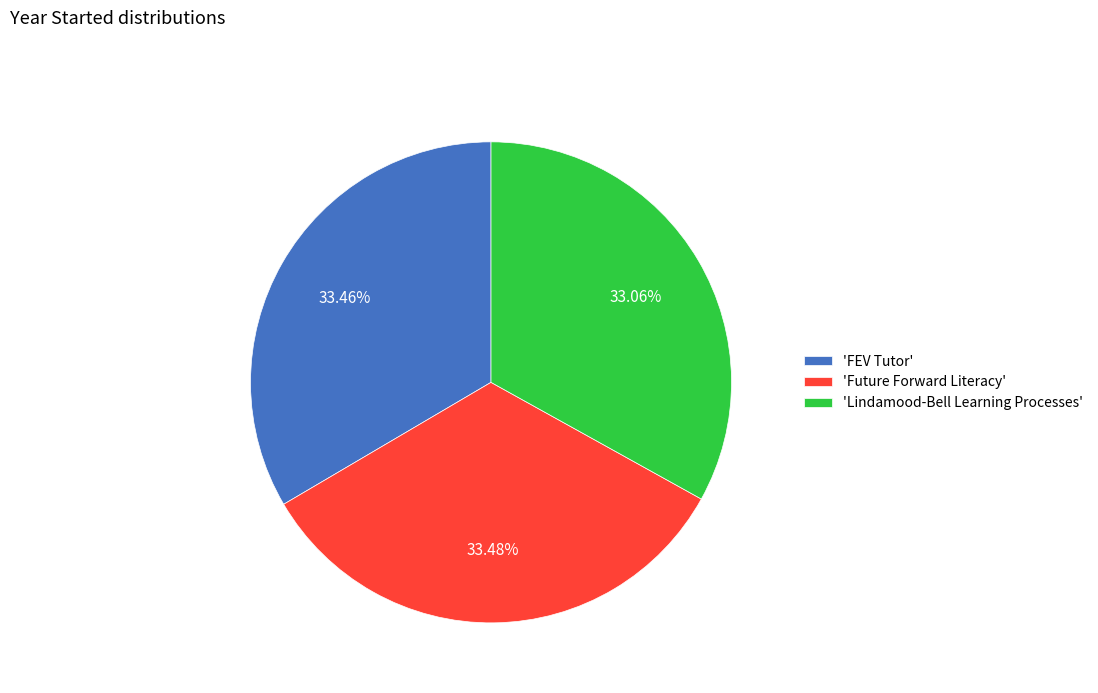

Count the number of slices in the pie.

3